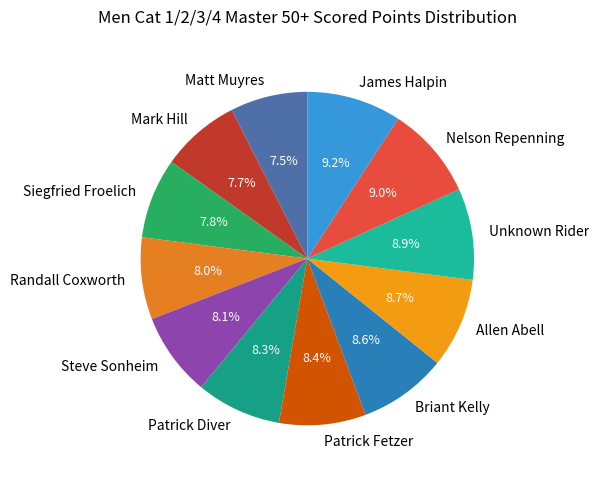

Combined, do Patrick Fetzer and Briant Kelly account for over 50%?

No